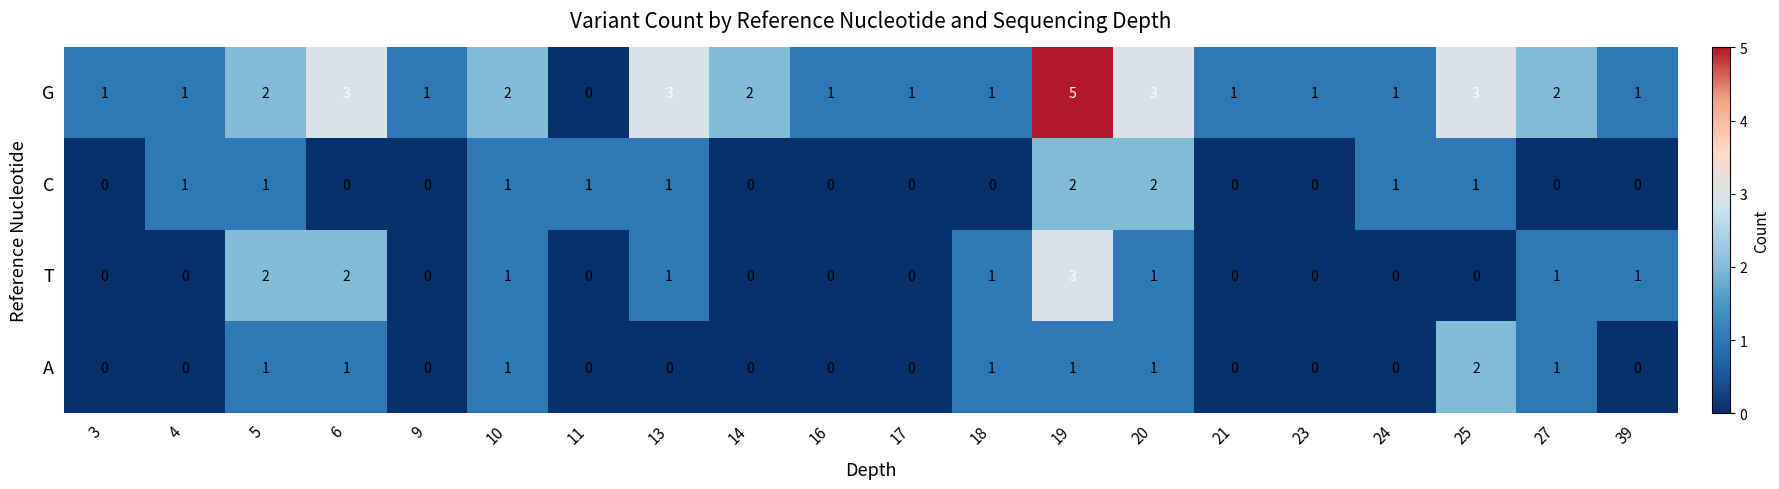

Between 18 and 25, which series saw the biggest shift?

G